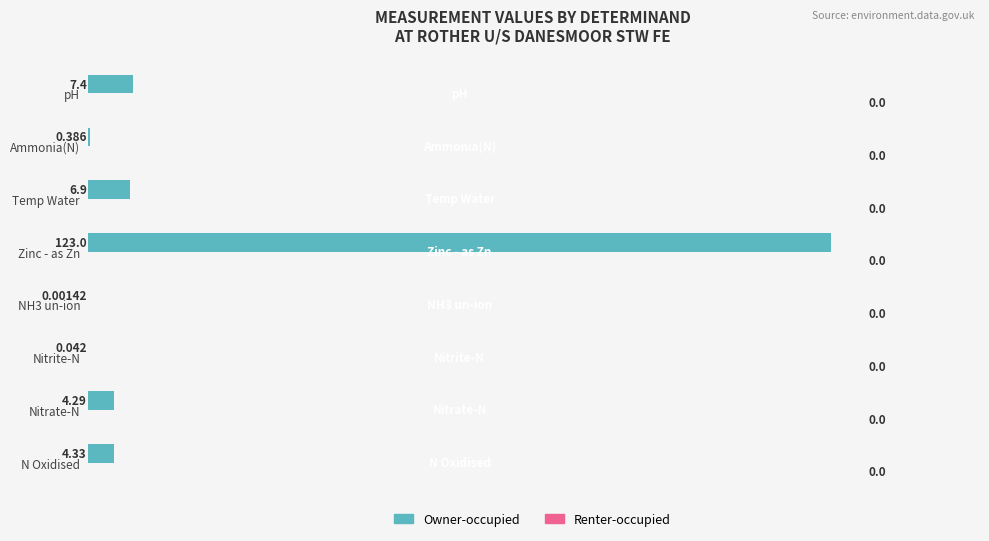

Where is the data nearest to the value 61?

pH